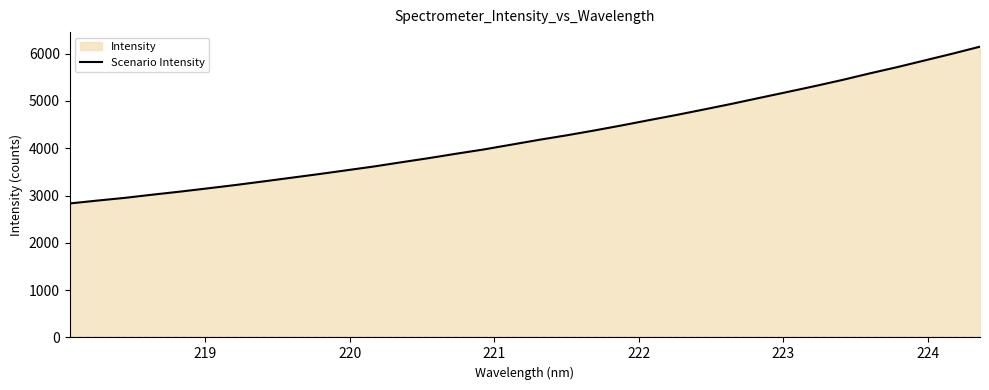

What is the maximum value shown in the chart?

6149.2